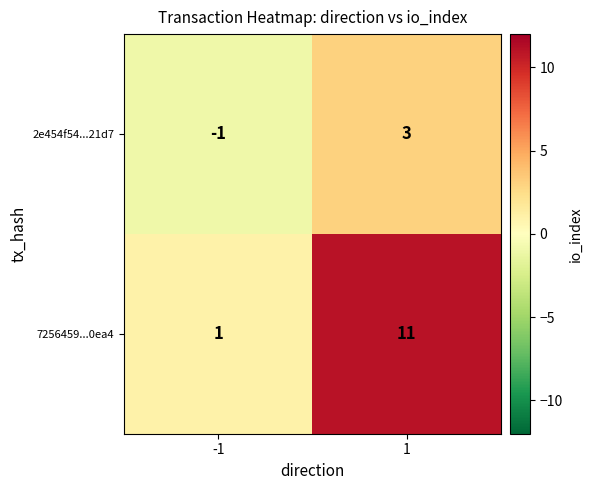

What is the difference between the maximum and minimum values in the 7256459...0ea4 series?

10